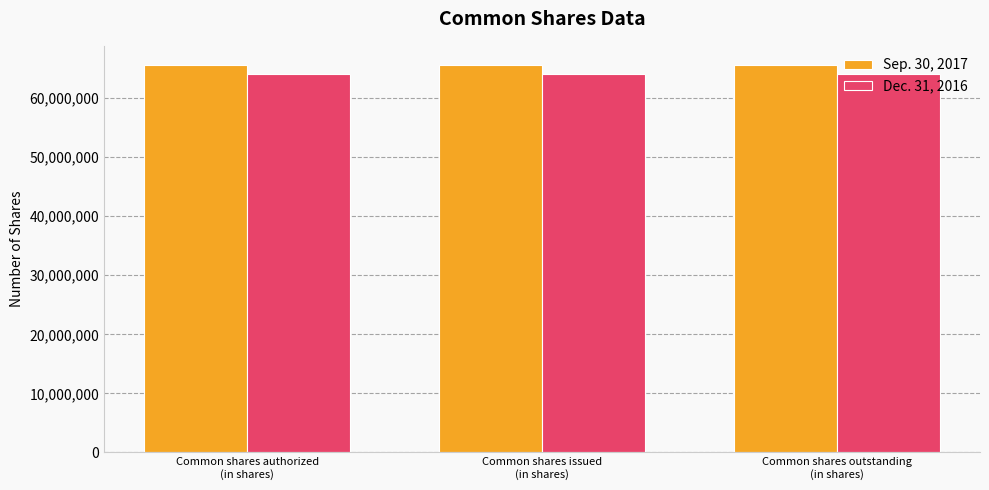

The value of Sep. 30, 2017 at Common shares issued
(in shares) is 65551174. True or false?

True